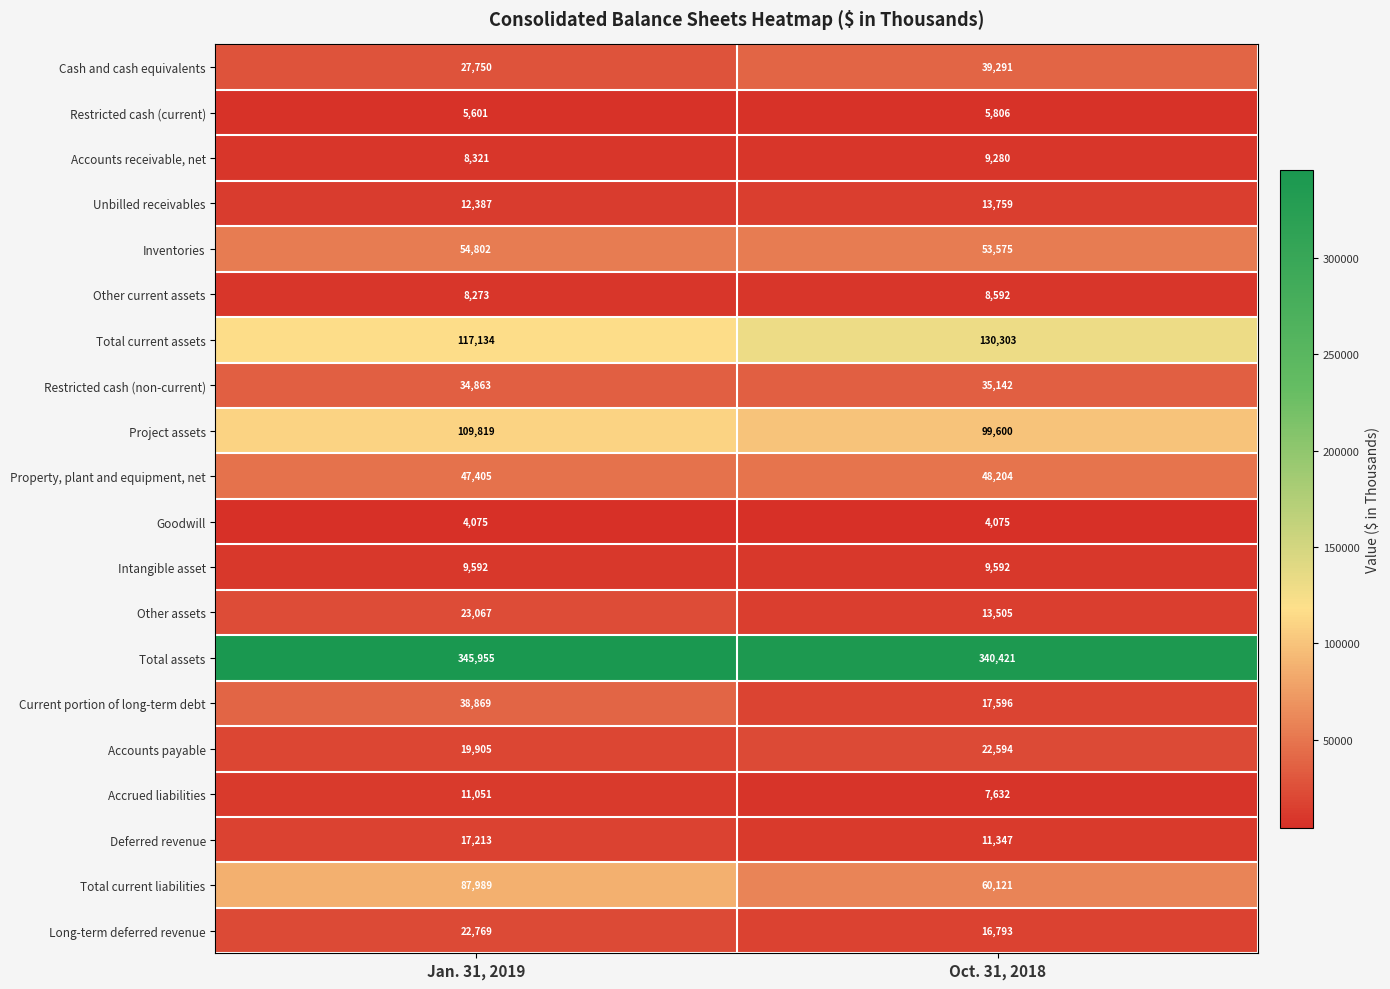

What is the sum of all Other current assets values?

16865